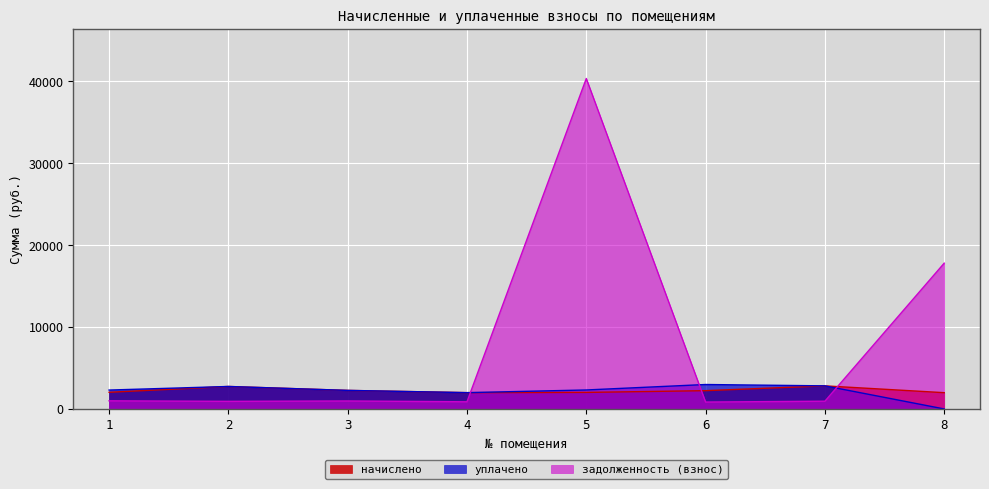

Reading right to left, transcribe all the data shown in this chart.

начислено: 1987.0	2819.2	2232.6	2020.0	1990.7	2265.6	2745.8	2034.6
уплачено: 0.0	2819.2	2984.6	2317.8	1990.7	2265.6	2744.3	2307.6
задолженность (взнос): 17796.3	945.7	843.2	40338.1	873.6	974.7	928.1	993.9